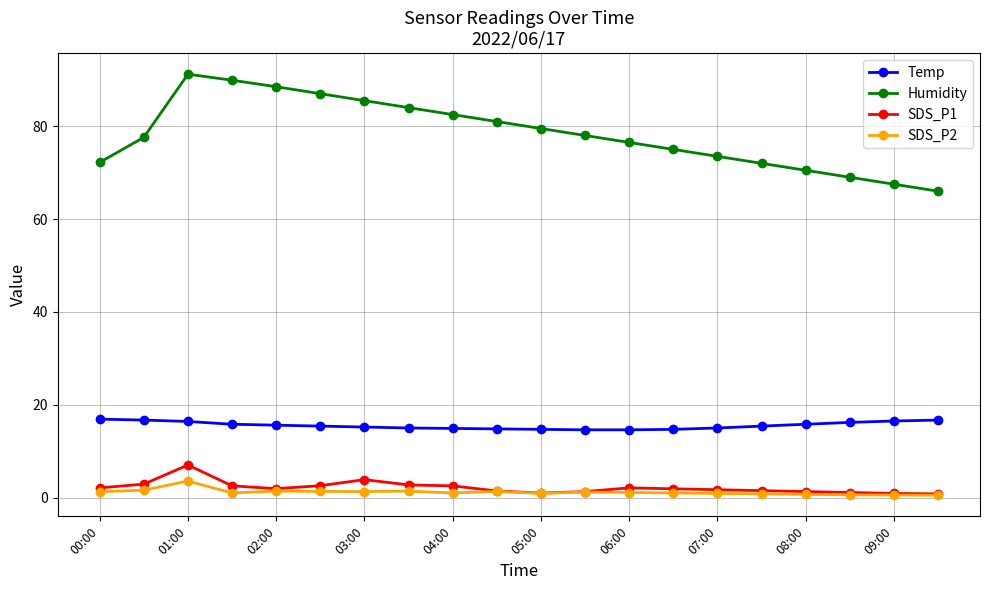

At how many categories does at least one series exceed 40?

20